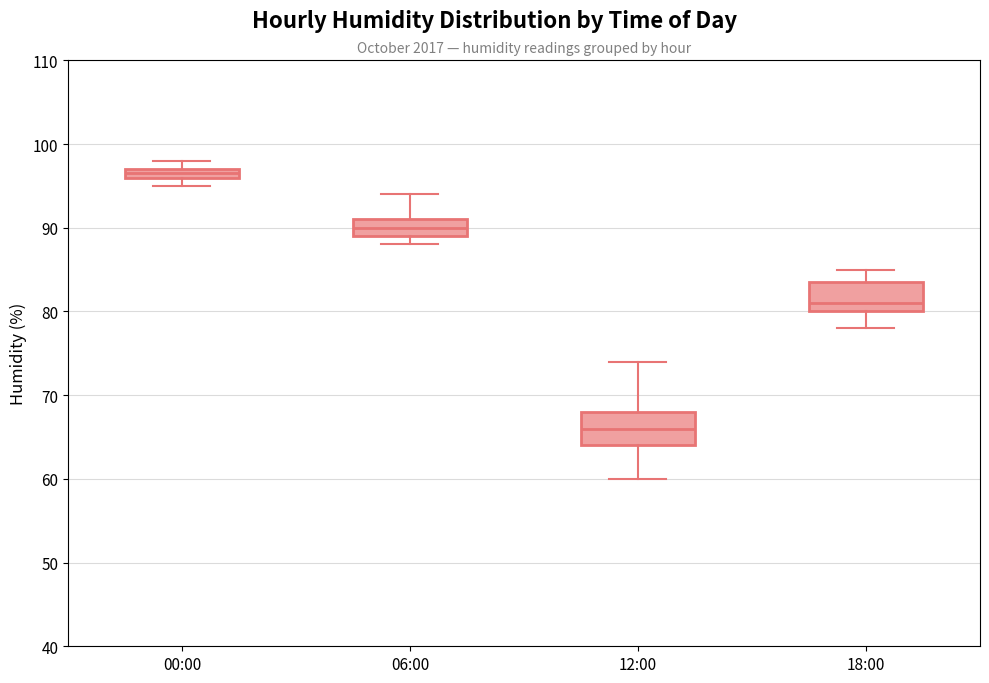

Which box's median line is the lowest?

12:00